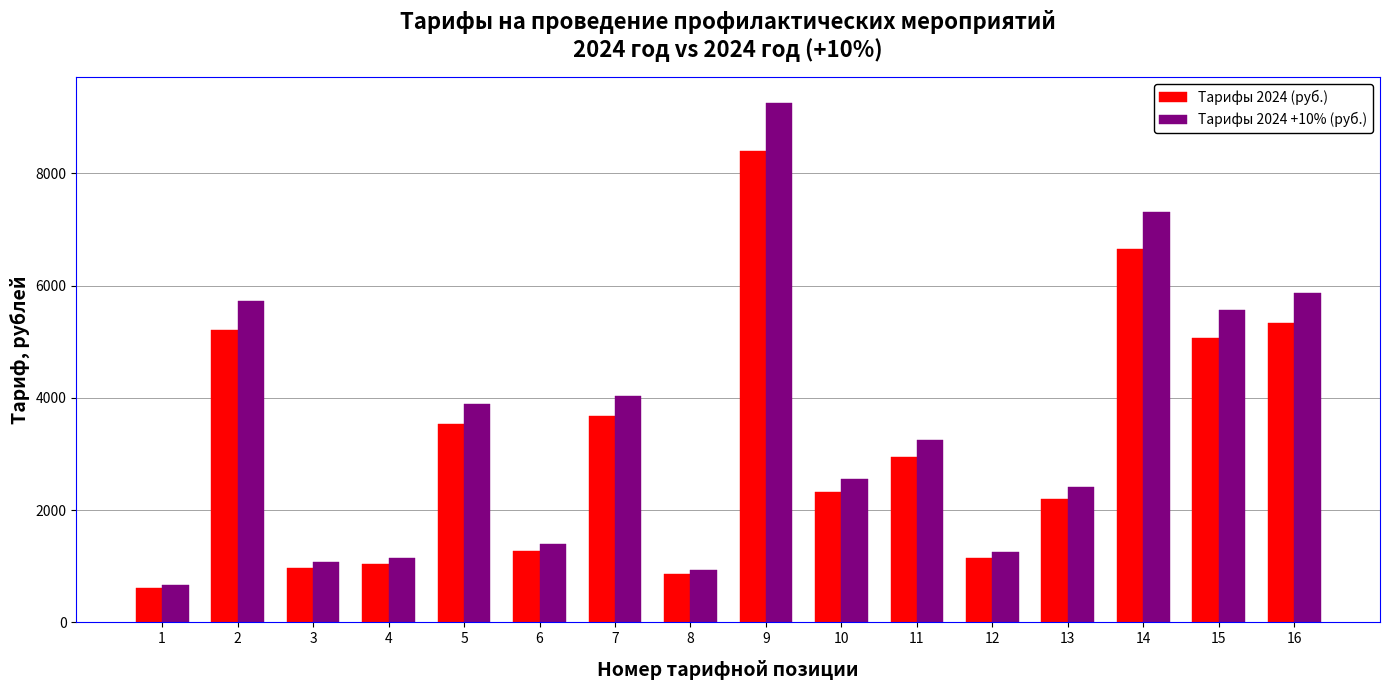

How many groups of bars are there?

16